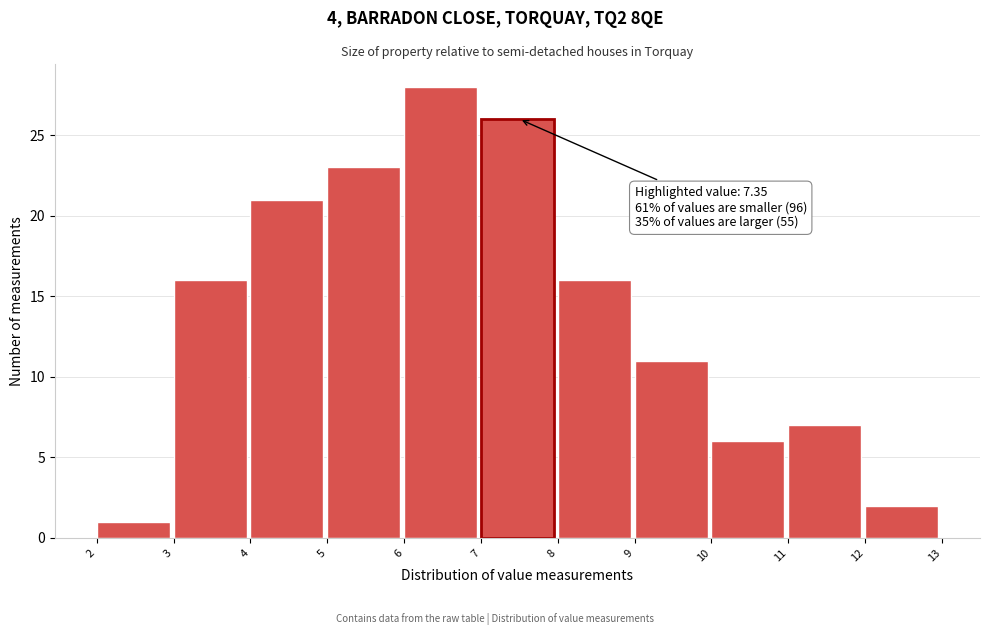

Over which range of the x-axis is the bar tallest?

6 to 7